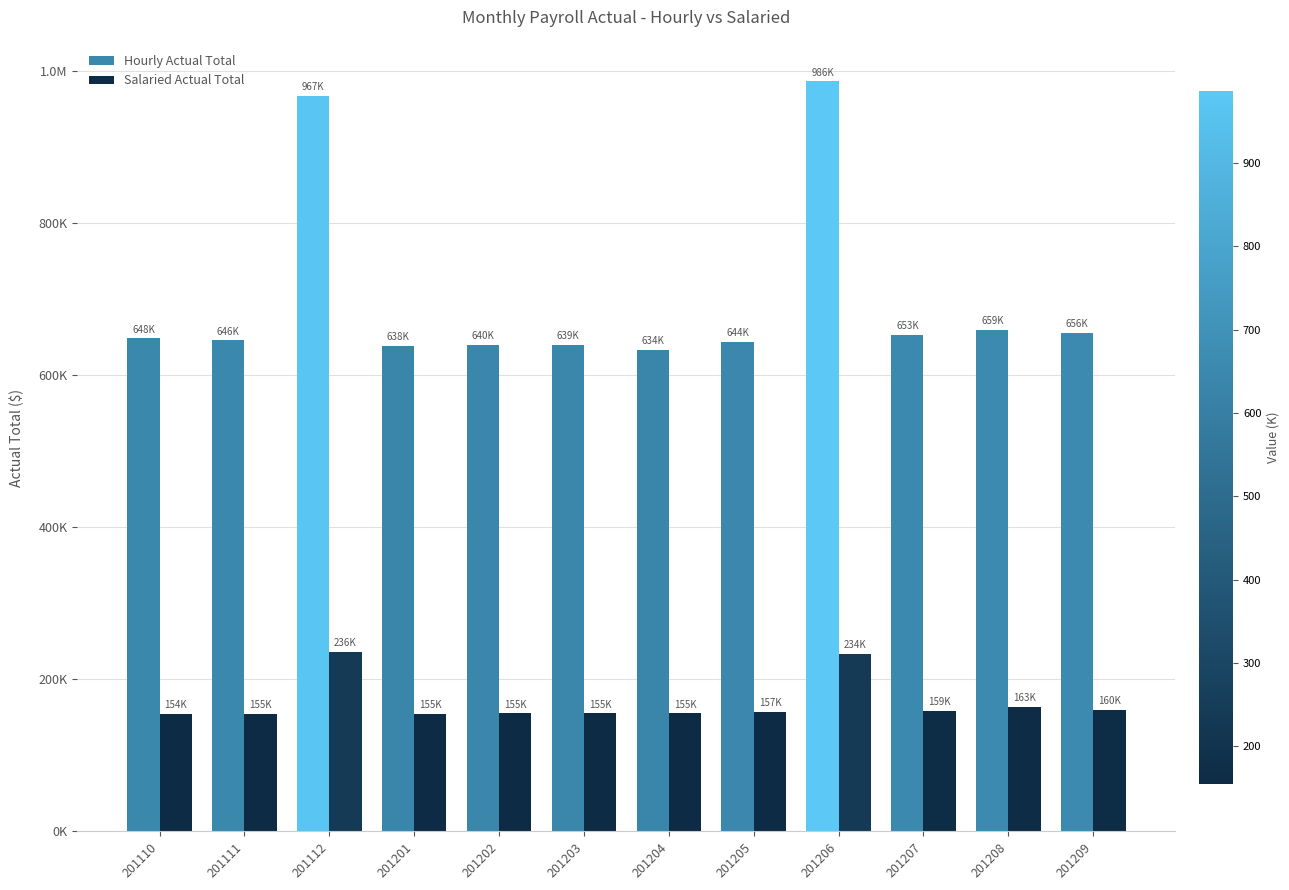

Does the chart contain stacked bars?

No